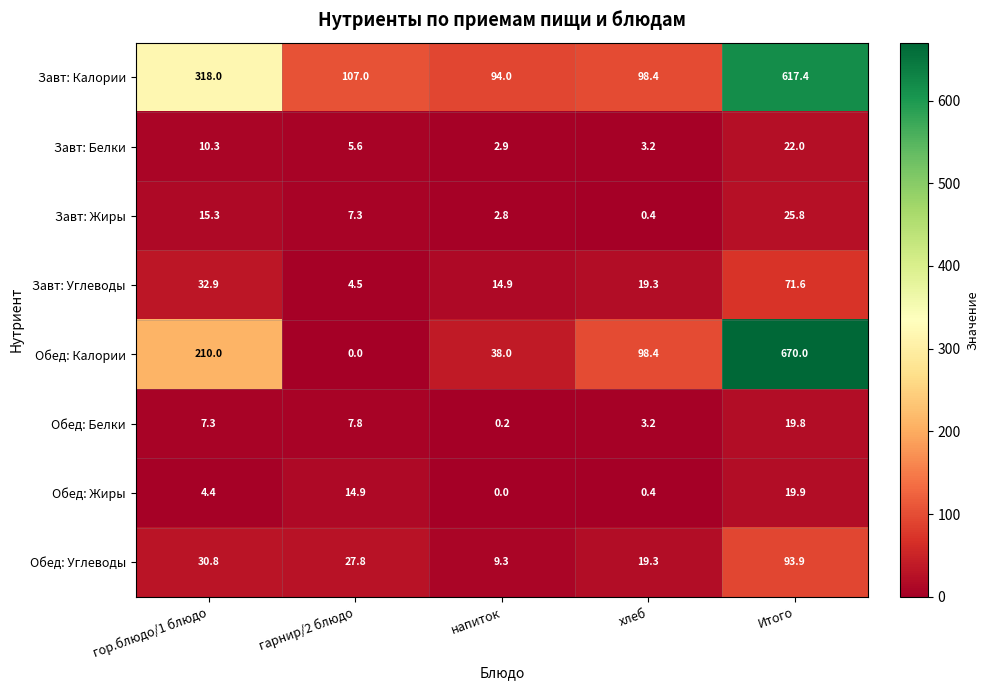

Which series has the widest spread of values?

Обед: Калории